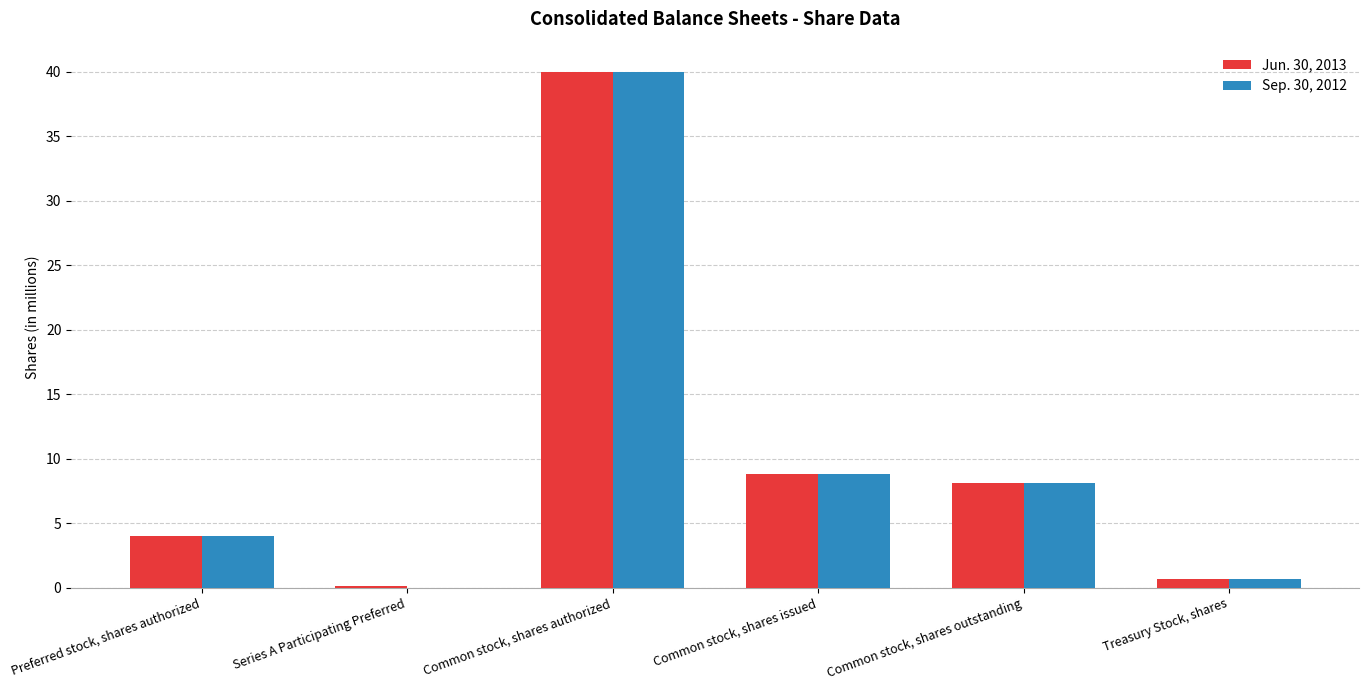

What is the approximate value of Jun. 30, 2013 at Preferred stock, shares authorized?

4.0